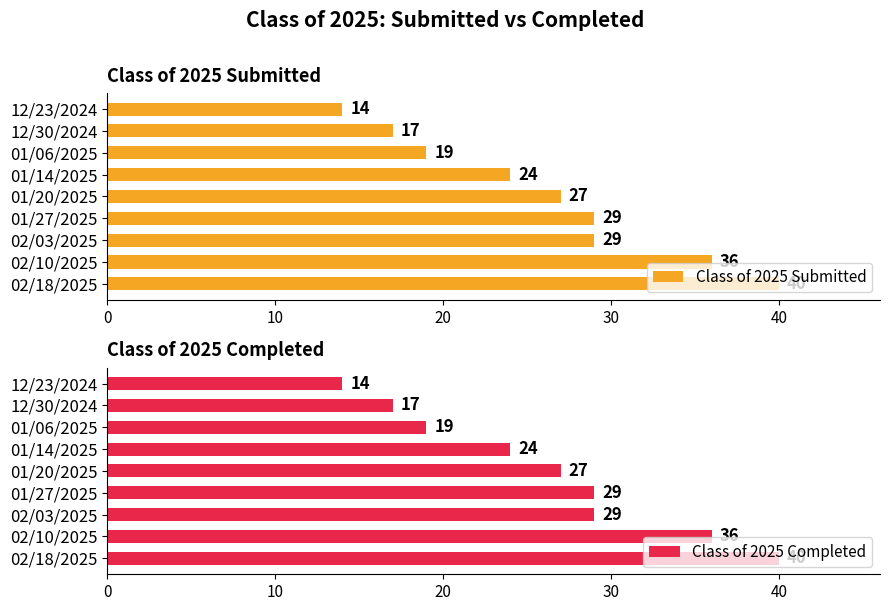

Which series has the largest total across all categories?

Class of 2025 Submitted